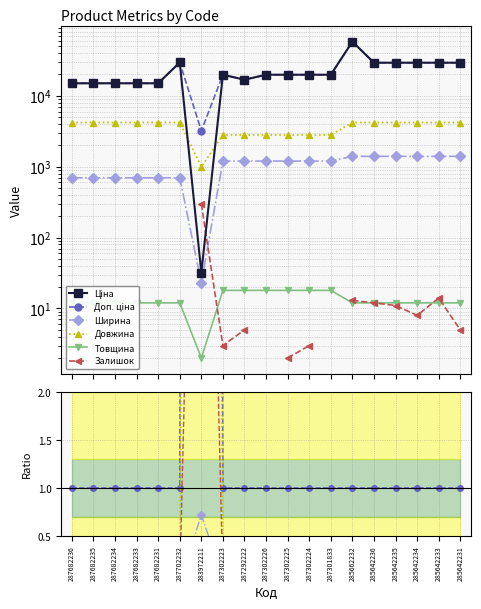

How many data points in Ціна are less than 19831?

7